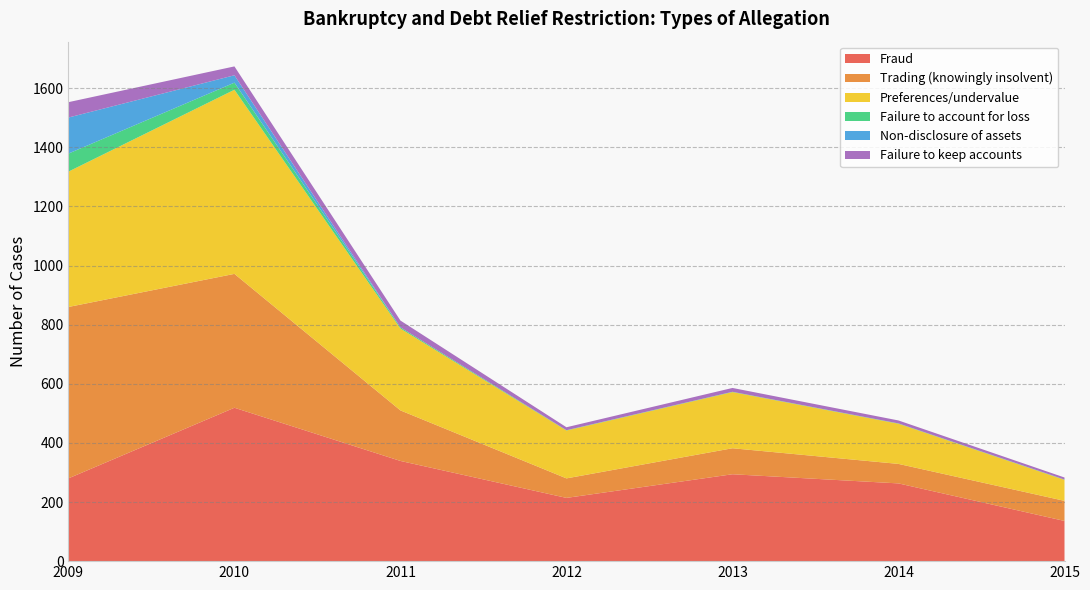

Reading left to right, extract all data points from this chart.

Fraud: 280	519	339	214	294	263	136
Trading (knowingly insolvent): 580	453	171	66	88	66	68
Preferences/undervalue: 458	623	277	162	190	136	71
Failure to account for loss: 61	24	4	1	1	1	1
Non-disclosure of assets: 122	25	0	0	0	0	0
Failure to keep accounts: 52	30	23	10	13	10	7